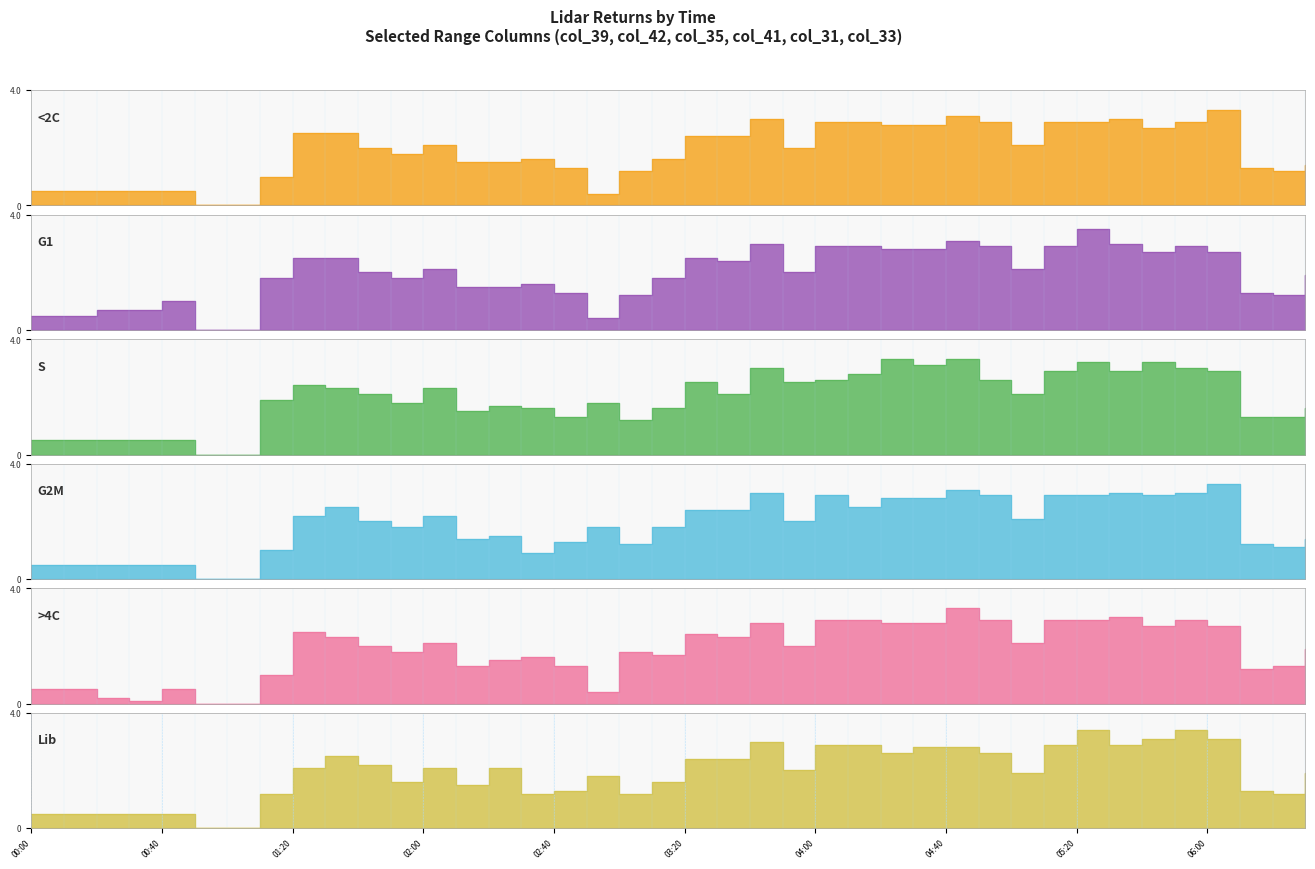

At which category is the sum across all series the highest?

05:20